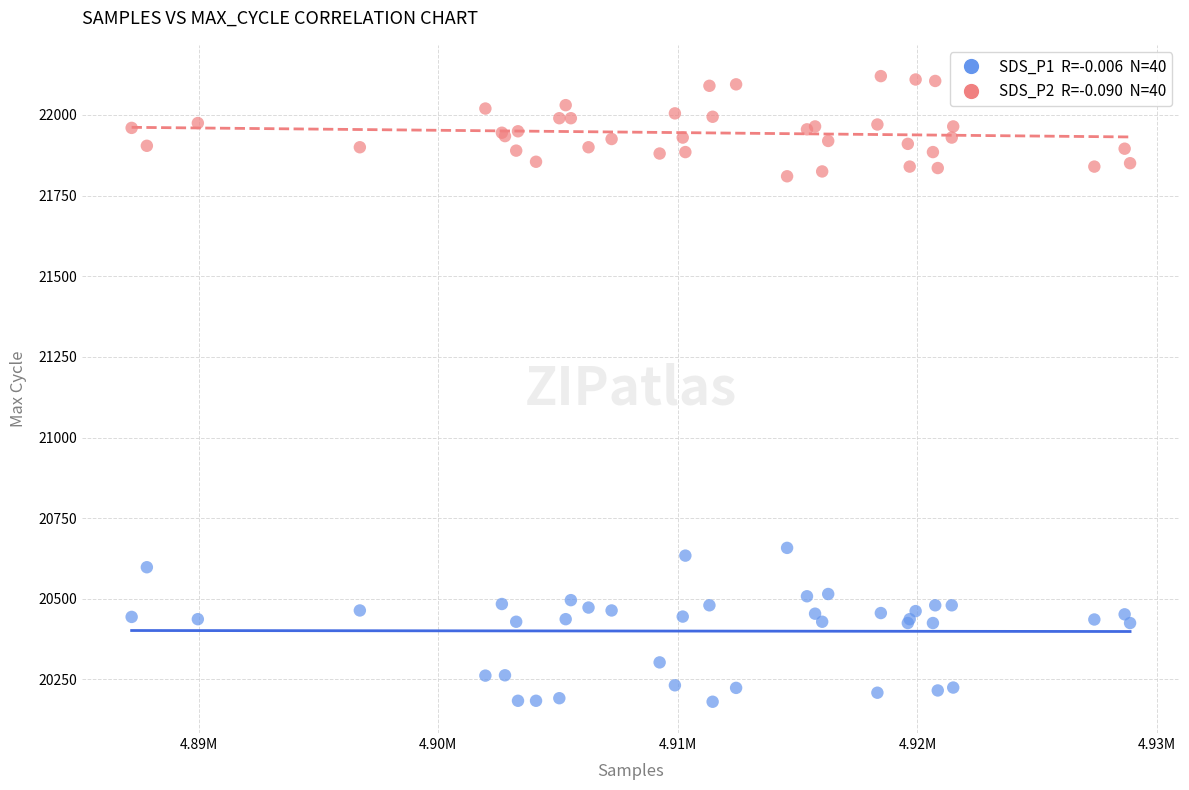

Across all series, what Y value is closest to 21150?

20658.0